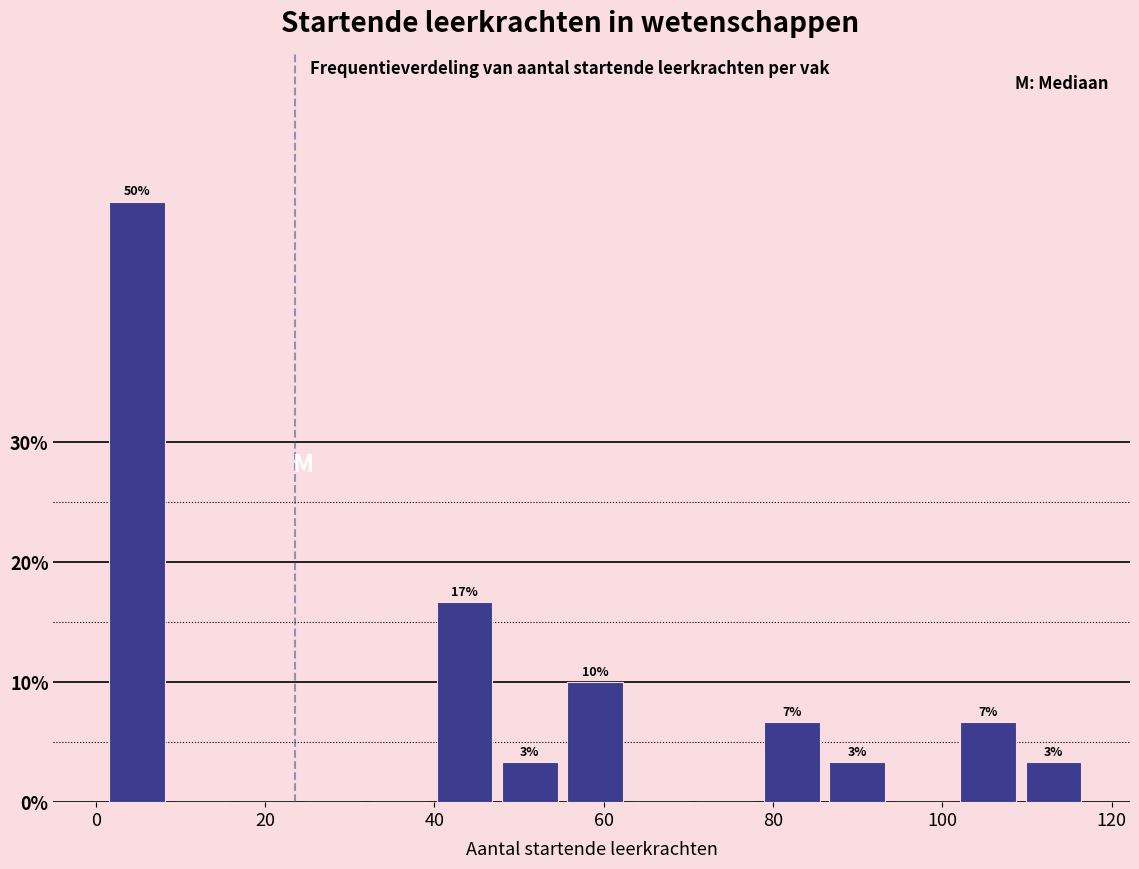

Around what value on the x-axis is the tallest bar? Give the approximate position of its centre, as read against the axis.

4